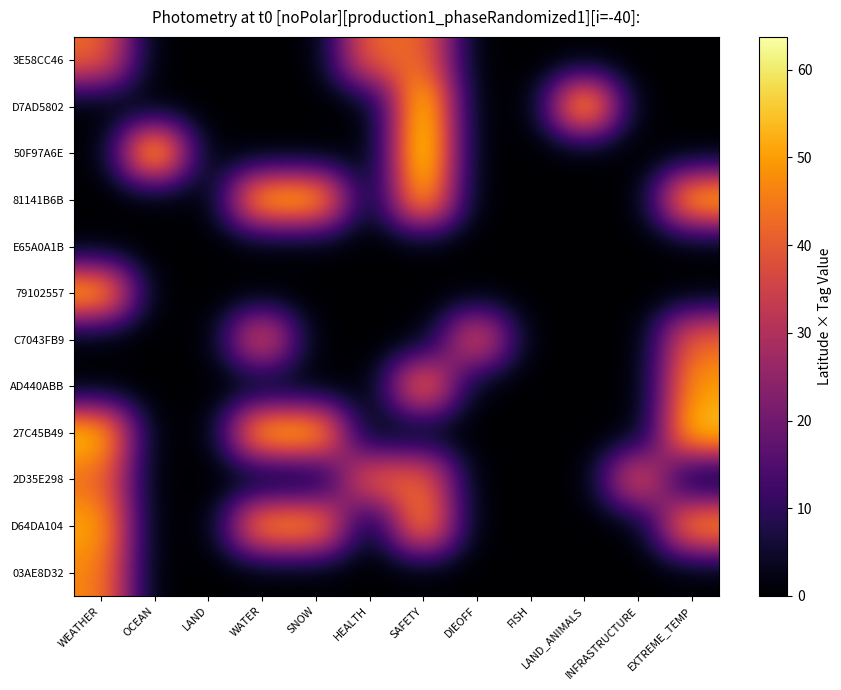

Reading right to left, extract all data points from this chart.

3E58CC46: EXTREME_TEMP=0.0	INFRASTRUCTURE=0.0	LAND_ANIMALS=0.0	FISH=0.0	DIEOFF=0.0	SAFETY=42.8	HEALTH=42.8	SNOW=0.0	WATER=0.0	LAND=0.0	OCEAN=0.0	WEATHER=42.8
D7AD5802: EXTREME_TEMP=0.0	INFRASTRUCTURE=0.0	LAND_ANIMALS=61.2	FISH=0.0	DIEOFF=0.0	SAFETY=61.2	HEALTH=0.0	SNOW=0.0	WATER=0.0	LAND=0.0	OCEAN=0.0	WEATHER=0.0
50F97A6E: EXTREME_TEMP=0.0	INFRASTRUCTURE=0.0	LAND_ANIMALS=0.0	FISH=0.0	DIEOFF=0.0	SAFETY=63.7	HEALTH=0.0	SNOW=0.0	WATER=0.0	LAND=0.0	OCEAN=63.7	WEATHER=0.0
81141B6B: EXTREME_TEMP=56.6	INFRASTRUCTURE=0.0	LAND_ANIMALS=0.0	FISH=0.0	DIEOFF=0.0	SAFETY=56.6	HEALTH=0.0	SNOW=56.6	WATER=56.6	LAND=0.0	OCEAN=0.0	WEATHER=0.0
E65A0A1B: EXTREME_TEMP=0.0	INFRASTRUCTURE=0.0	LAND_ANIMALS=0.0	FISH=0.0	DIEOFF=0.0	SAFETY=0.0	HEALTH=0.0	SNOW=0.0	WATER=0.0	LAND=0.0	OCEAN=0.0	WEATHER=0.0
79102557: EXTREME_TEMP=0.0	INFRASTRUCTURE=0.0	LAND_ANIMALS=0.0	FISH=0.0	DIEOFF=0.0	SAFETY=0.0	HEALTH=0.0	SNOW=0.0	WATER=0.0	LAND=0.0	OCEAN=0.0	WEATHER=55.8
C7043FB9: EXTREME_TEMP=43.0	INFRASTRUCTURE=0.0	LAND_ANIMALS=0.0	FISH=0.0	DIEOFF=43.0	SAFETY=0.0	HEALTH=0.0	SNOW=0.0	WATER=43.0	LAND=0.0	OCEAN=0.0	WEATHER=0.0
AD440ABB: EXTREME_TEMP=49.9	INFRASTRUCTURE=0.0	LAND_ANIMALS=0.0	FISH=0.0	DIEOFF=0.0	SAFETY=49.9	HEALTH=0.0	SNOW=0.0	WATER=0.0	LAND=0.0	OCEAN=0.0	WEATHER=0.0
27C45B49: EXTREME_TEMP=56.5	INFRASTRUCTURE=0.0	LAND_ANIMALS=0.0	FISH=0.0	DIEOFF=0.0	SAFETY=0.0	HEALTH=0.0	SNOW=56.5	WATER=56.5	LAND=0.0	OCEAN=0.0	WEATHER=56.5
2D35E298: EXTREME_TEMP=0.0	INFRASTRUCTURE=43.1	LAND_ANIMALS=0.0	FISH=0.0	DIEOFF=0.0	SAFETY=43.1	HEALTH=43.1	SNOW=0.0	WATER=0.0	LAND=0.0	OCEAN=0.0	WEATHER=43.1
D64DA104: EXTREME_TEMP=51.8	INFRASTRUCTURE=0.0	LAND_ANIMALS=0.0	FISH=0.0	DIEOFF=0.0	SAFETY=51.8	HEALTH=0.0	SNOW=51.8	WATER=51.8	LAND=0.0	OCEAN=0.0	WEATHER=51.8
03AE8D32: EXTREME_TEMP=0.0	INFRASTRUCTURE=0.0	LAND_ANIMALS=0.0	FISH=0.0	DIEOFF=0.0	SAFETY=0.0	HEALTH=0.0	SNOW=0.0	WATER=0.0	LAND=0.0	OCEAN=0.0	WEATHER=47.0